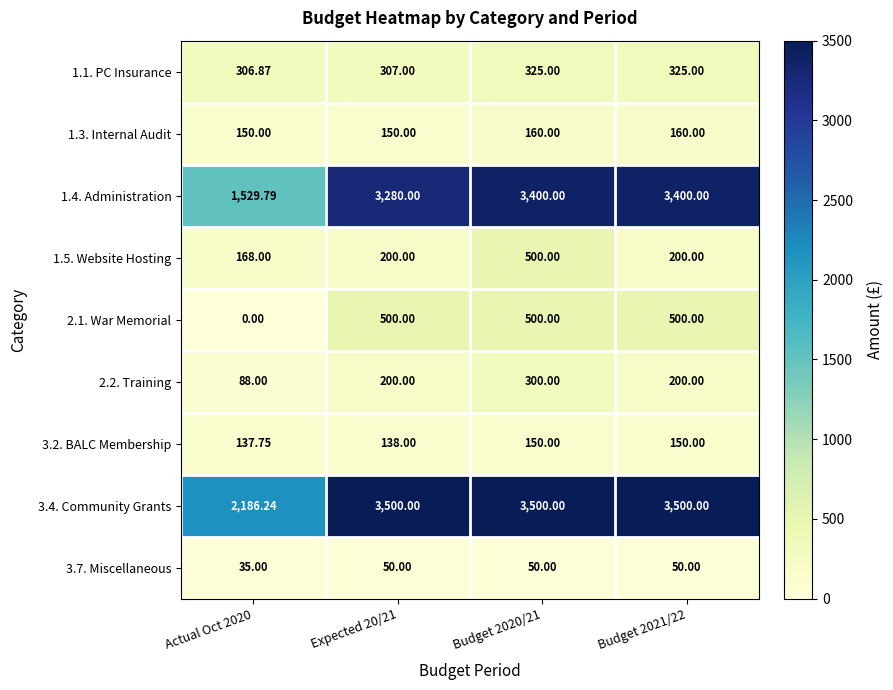

Is the value of 2.2. Training at Expected 20/21 greater than the value of 2.1. War Memorial at Budget 2021/22?

No